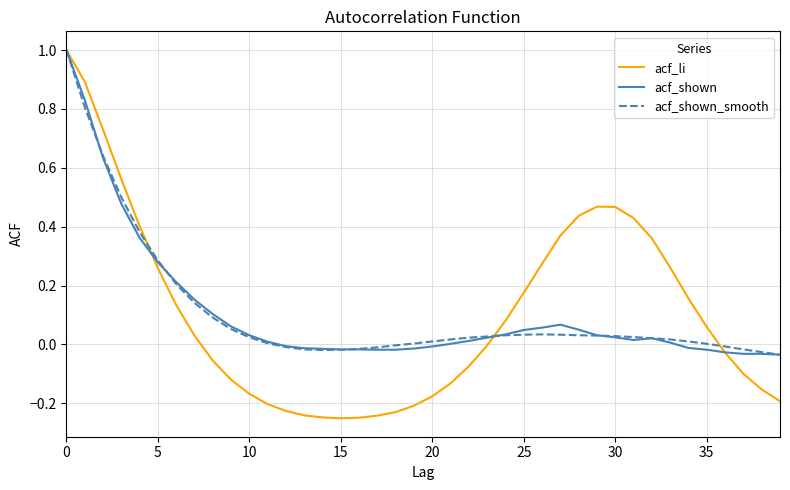

Which series has the widest spread of values?

acf_li